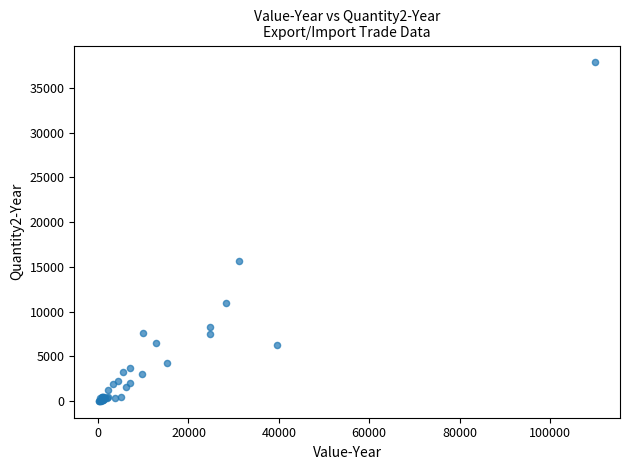

What Y value in the scatter plot is closest to 18935?

15674